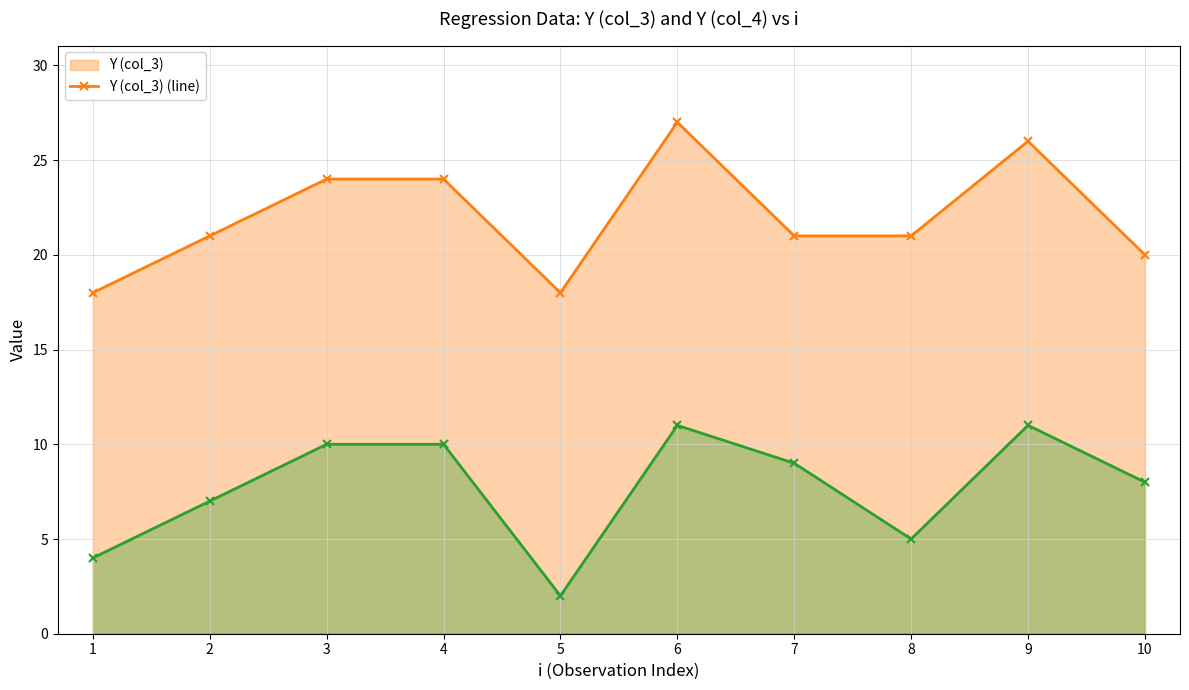

True or false: Y (col_3) (line) and Y (col_4) (line) cross at least once.

False